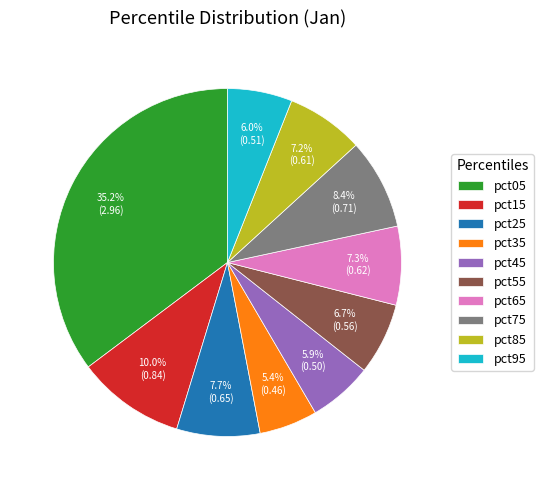

To the nearest percent, what is the difference between the largest and smallest slice percentages?

30%